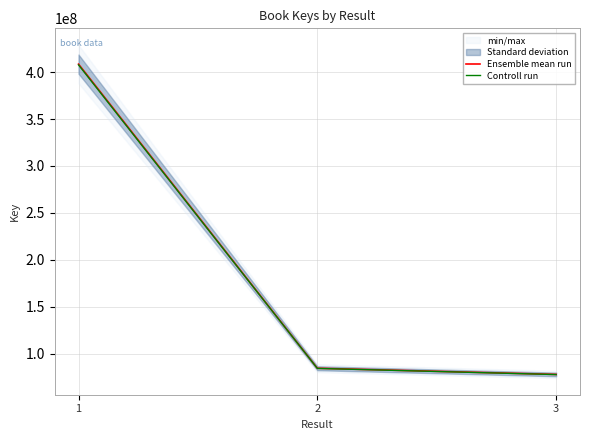

What is the value of the Controll run point at the 1st from the left?

407789503.6